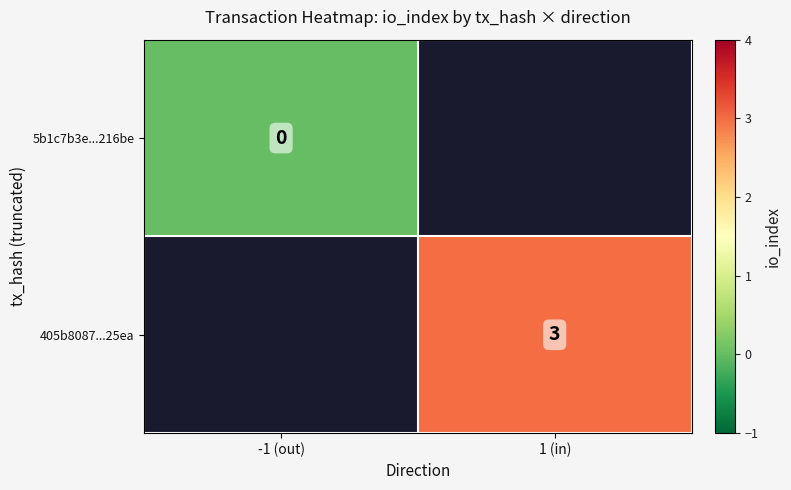

Count the number of categories in the chart.

2